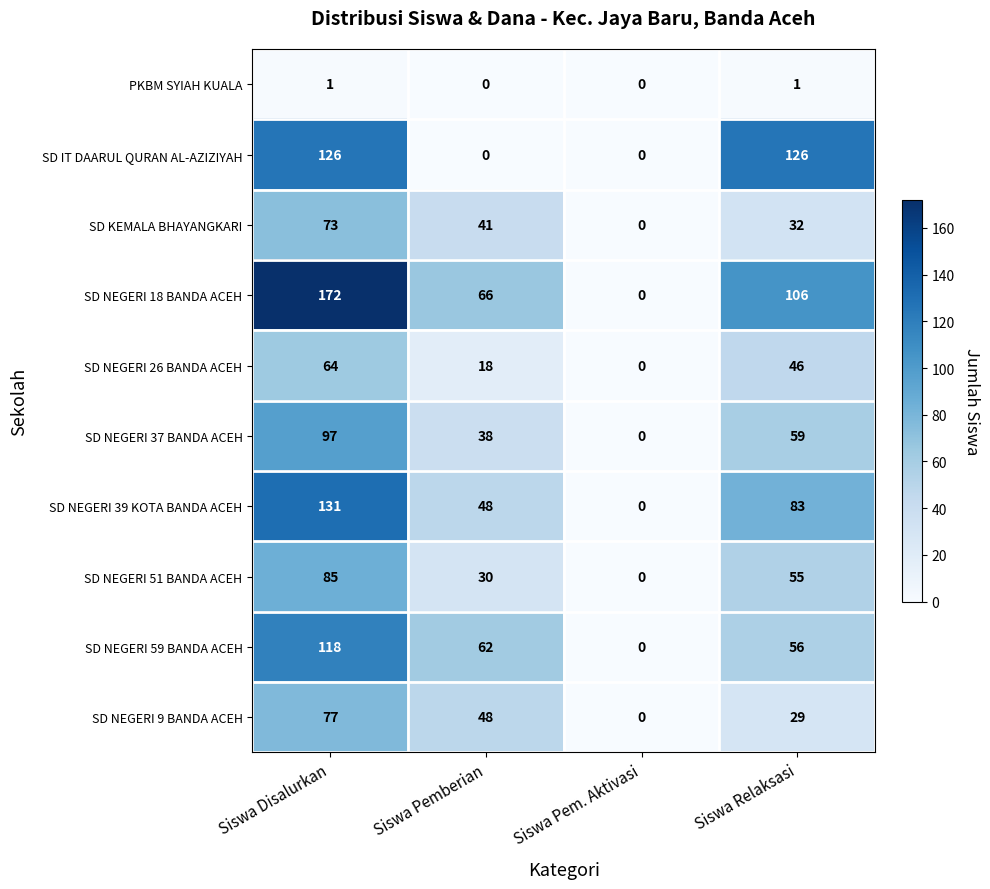

What is the greatest value displayed?

172